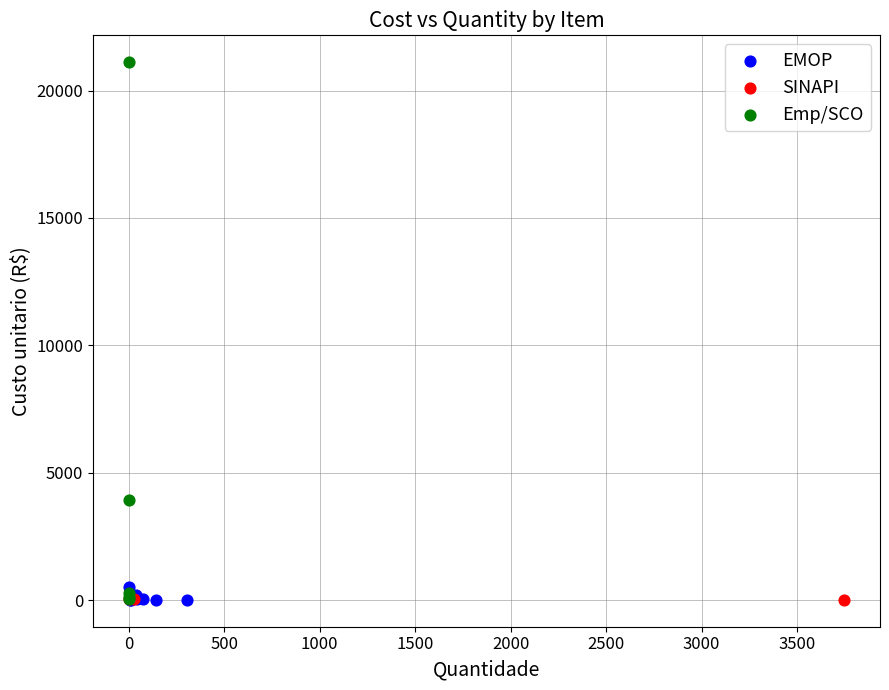

What are all the series names shown in the legend?

EMOP, SINAPI, Emp/SCO